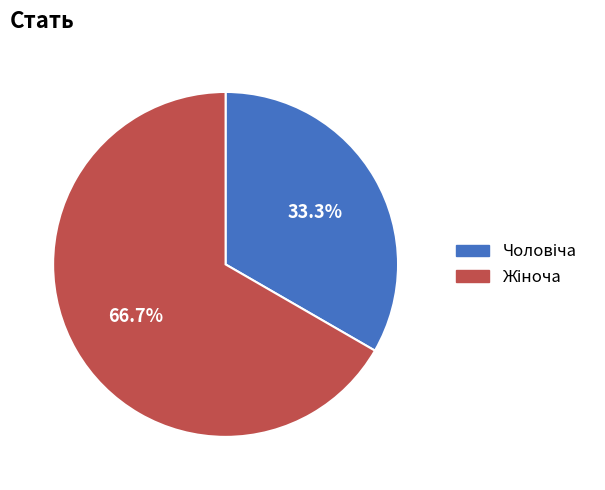

Does any single category account for the majority?

Yes